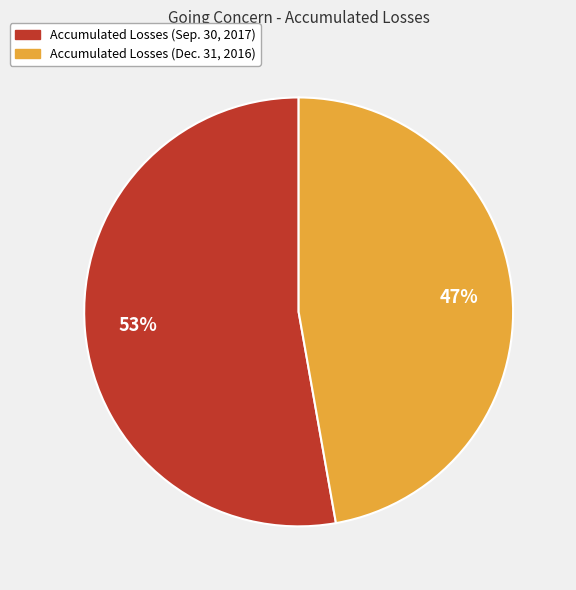

Rank the categories by value from lowest to highest.

Accumulated Losses (Dec. 31, 2016), Accumulated Losses (Sep. 30, 2017)